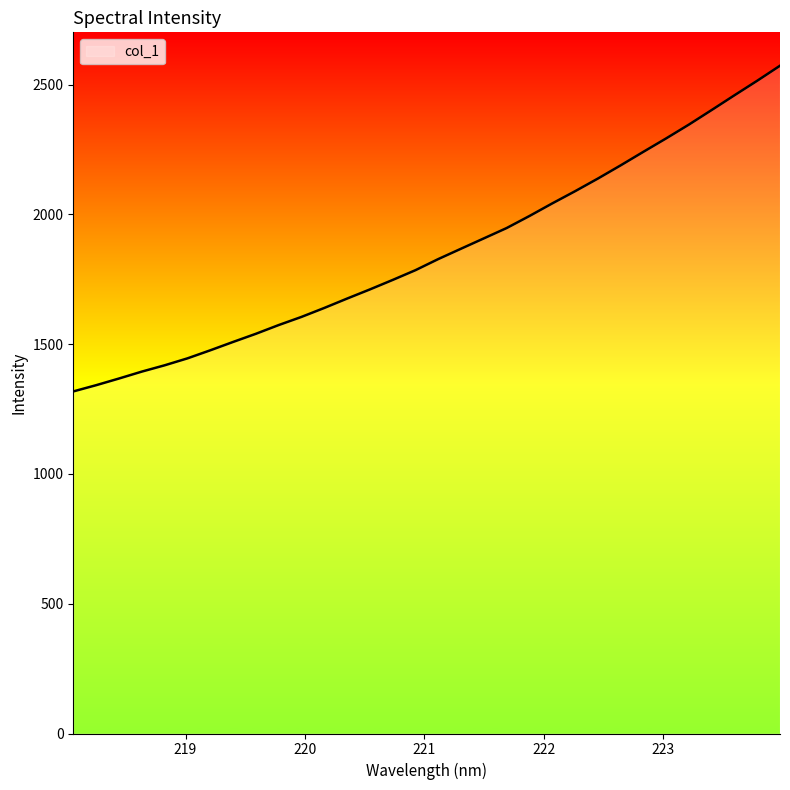

Count the number of categories in the chart.

32